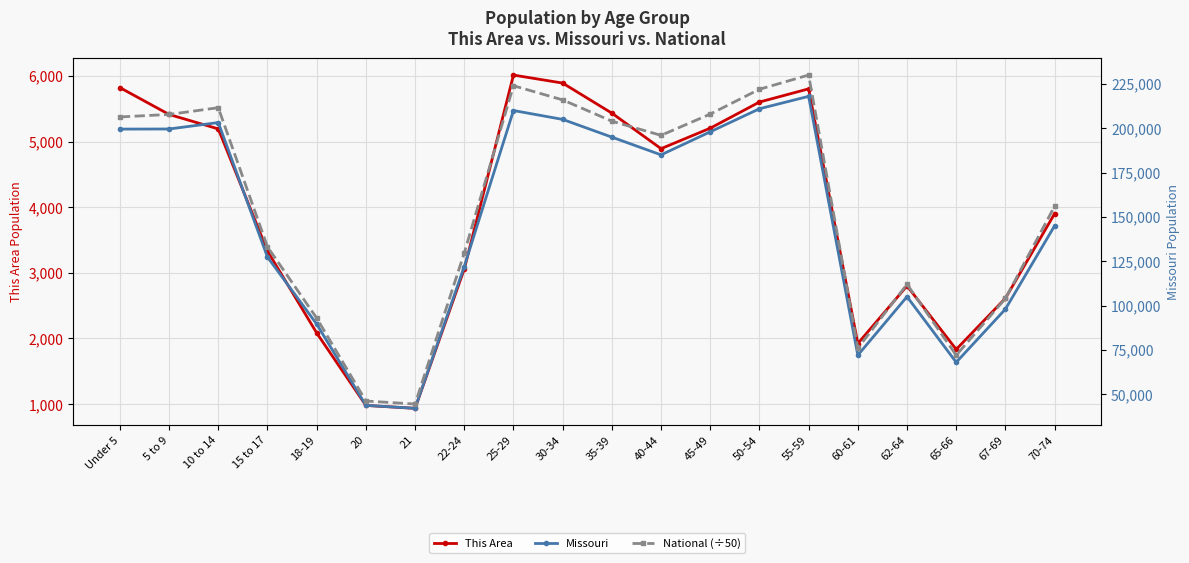

At which category is the sum across all series the highest?

55-59